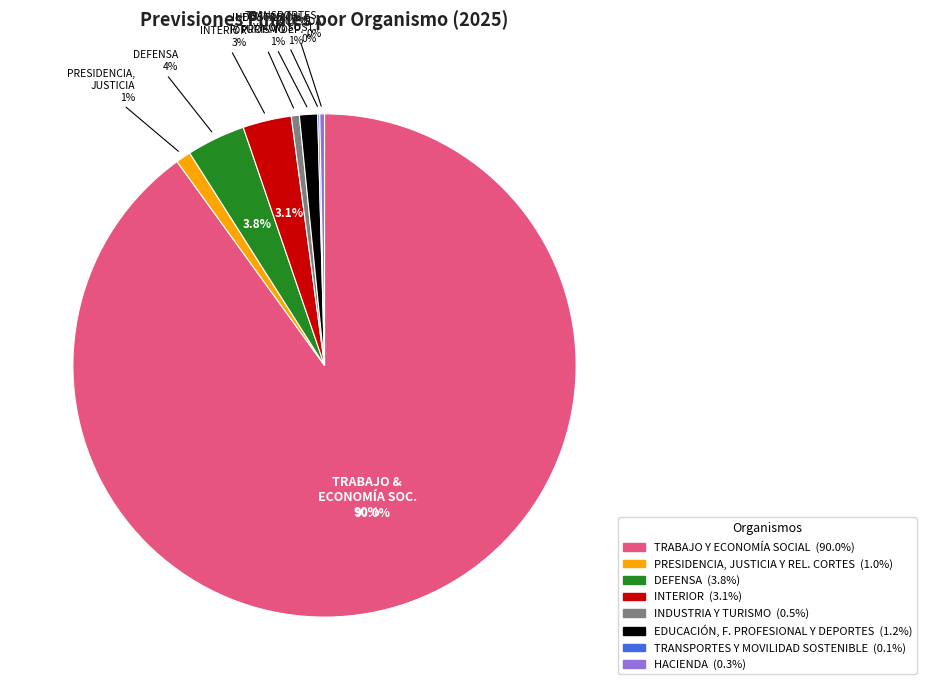

Is it true that HACIENDA is 0% of the pie?

True